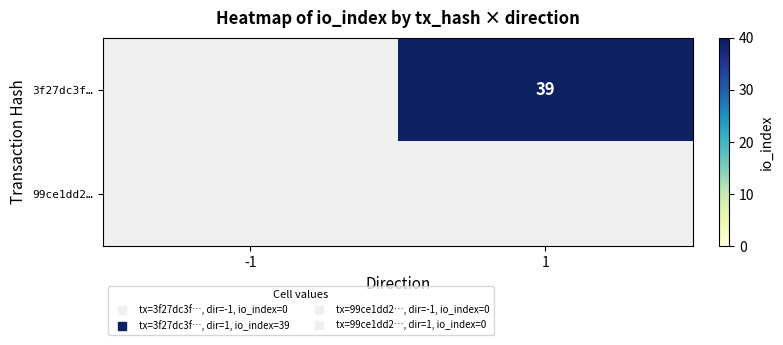

True or false: 3f27dc3f… has a value of -13 at -1.

False